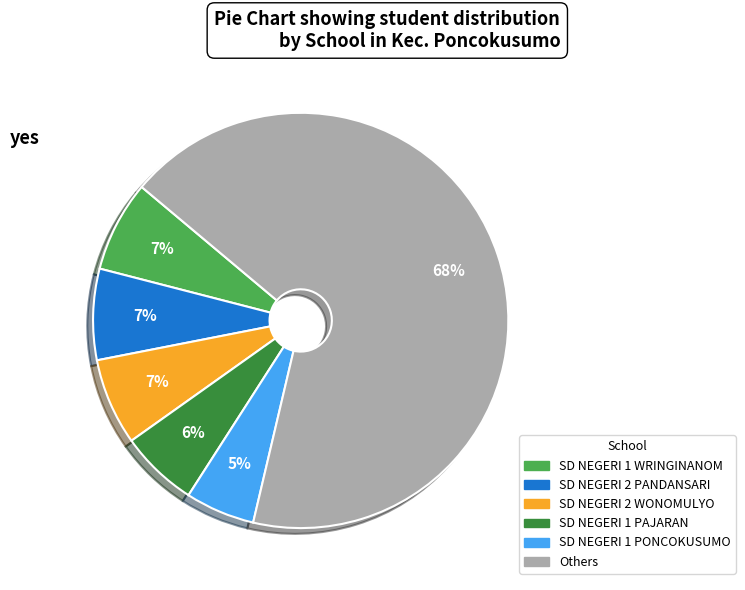

Is there a majority slice in this chart?

Yes